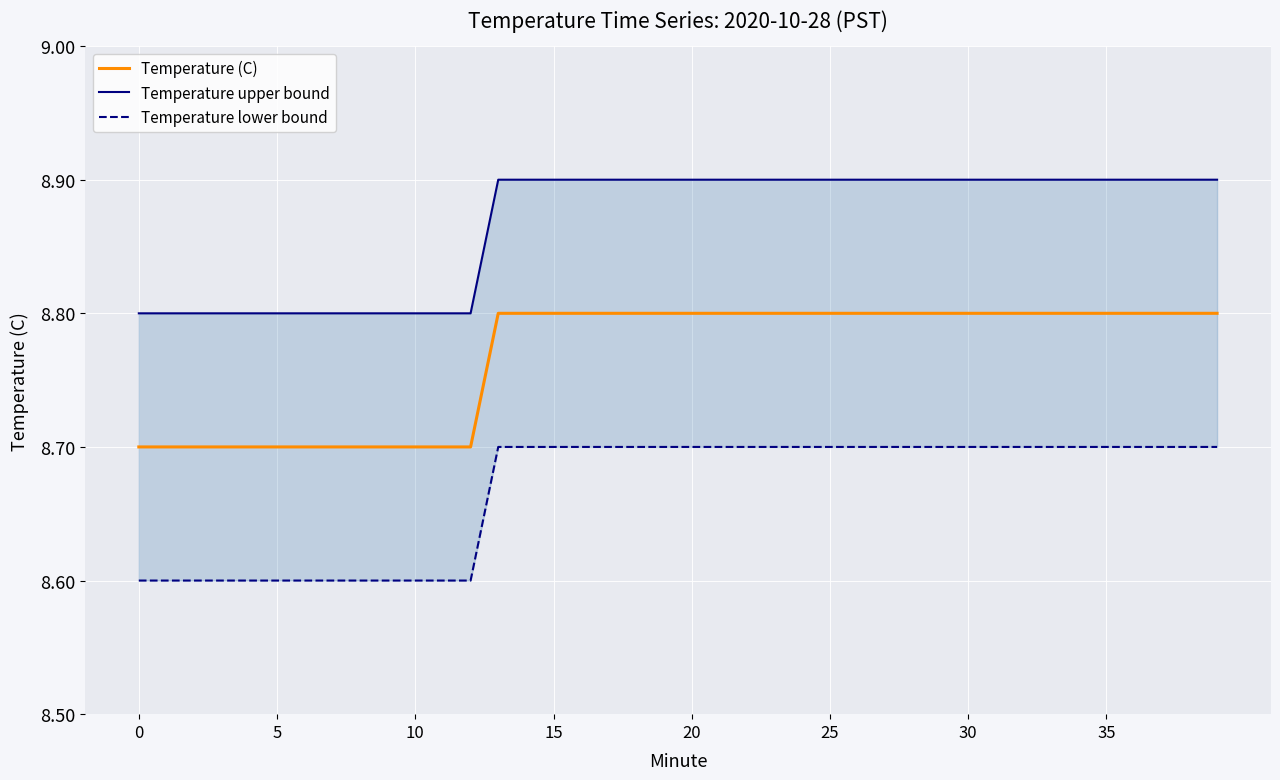

True or false: Temperature lower bound has a value of 8.7 at 39.

True